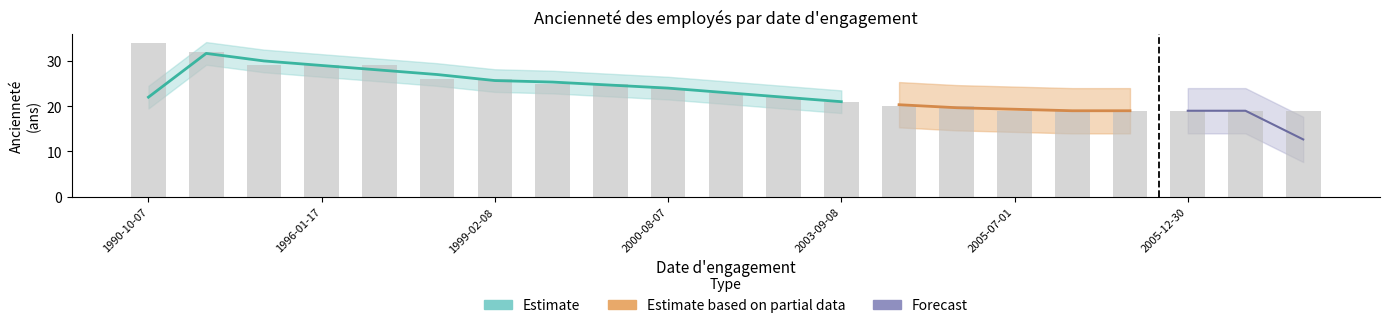

Rank the categories by value from highest to lowest.

1990-10-07, 1993-06-09, 1995-08-07, 1996-01-17, 1996-06-06, 1998-11-25, 1999-02-08, 1999-09-07, 2000-03-15, 2000-08-07, 2001-09-09, 2002-10-30, 2003-09-08, 2005-02-10, 2005-05-05, 2005-07-01, 2005-07-08, 2005-12-04, 2005-12-30, 2006-02-28, 2006-04-04